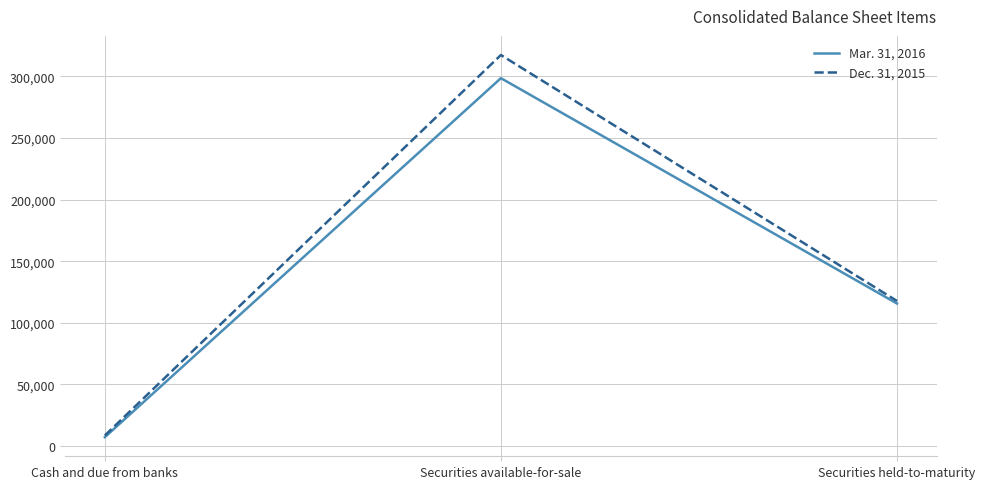

At how many categories does at least one series exceed 59227?

2